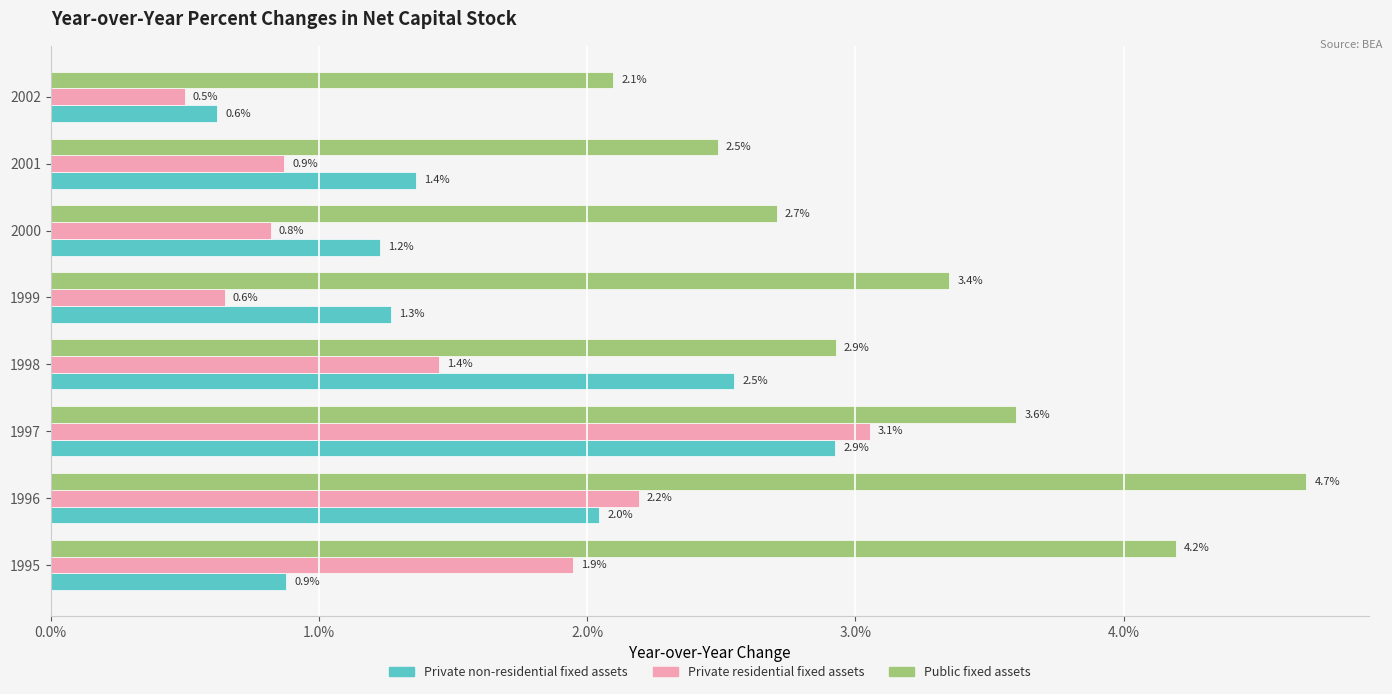

What is the minimum value shown in the chart?

0.5